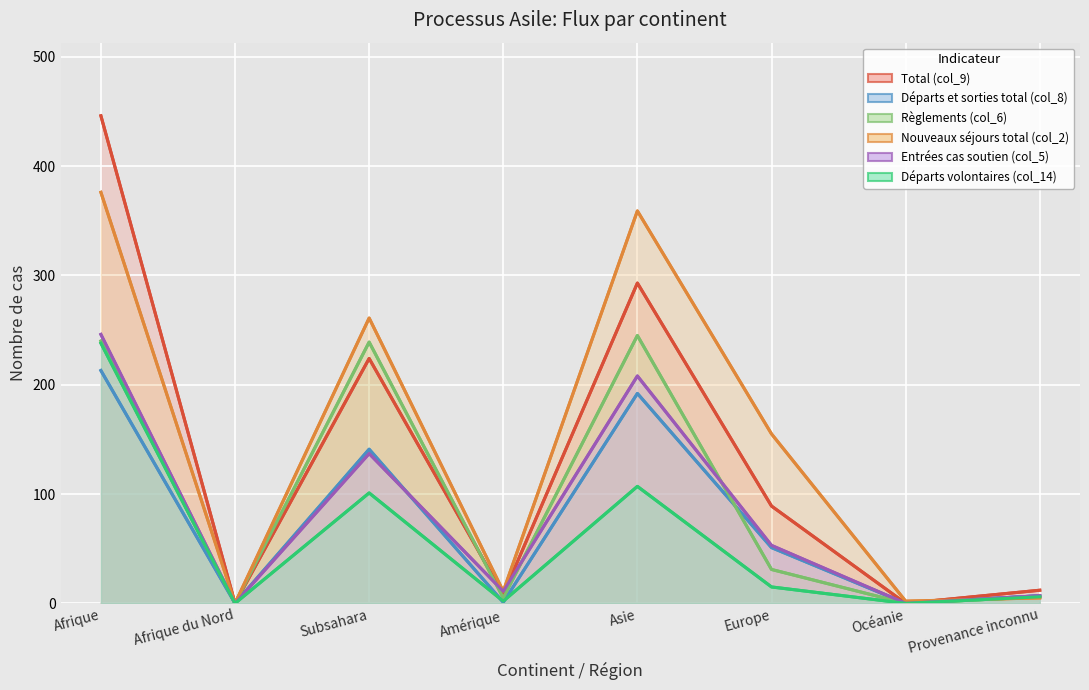

True or false: Entrées cas soutien (col_5) has more than 1 interior local peaks.

True